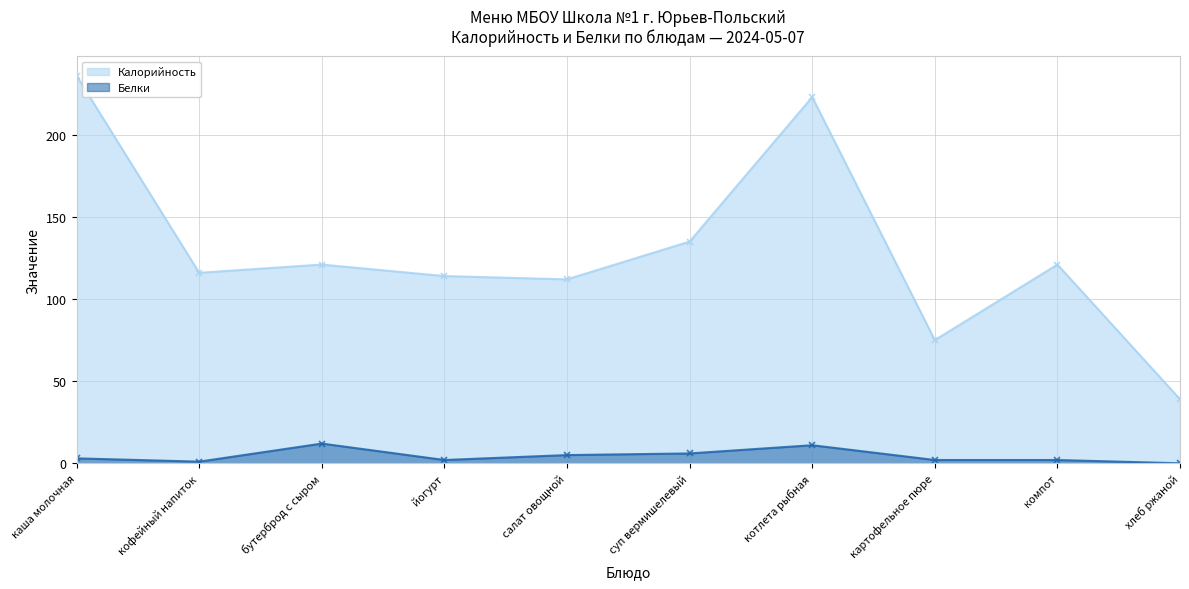

Reading left to right, what are all the values shown in this chart?

Калорийность: каша молочная=236	кофейный напиток=116	бутерброд с сыром=121	йогурт=114	салат овощной=112	суп вермишелевый=135	котлета рыбная=223	картофельное пюре=75	компот=121	хлеб ржаной=39
Белки: каша молочная=3	кофейный напиток=1	бутерброд с сыром=12	йогурт=2	салат овощной=5	суп вермишелевый=6	котлета рыбная=11	картофельное пюре=2	компот=2	хлеб ржаной=0